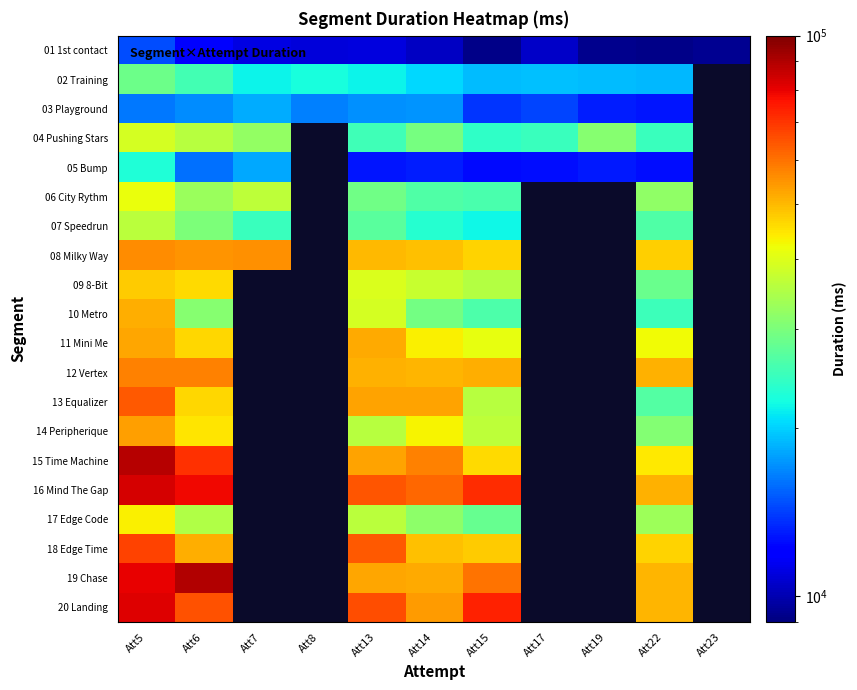

What is the spread (max minus min) of values at Att5?

74490.0